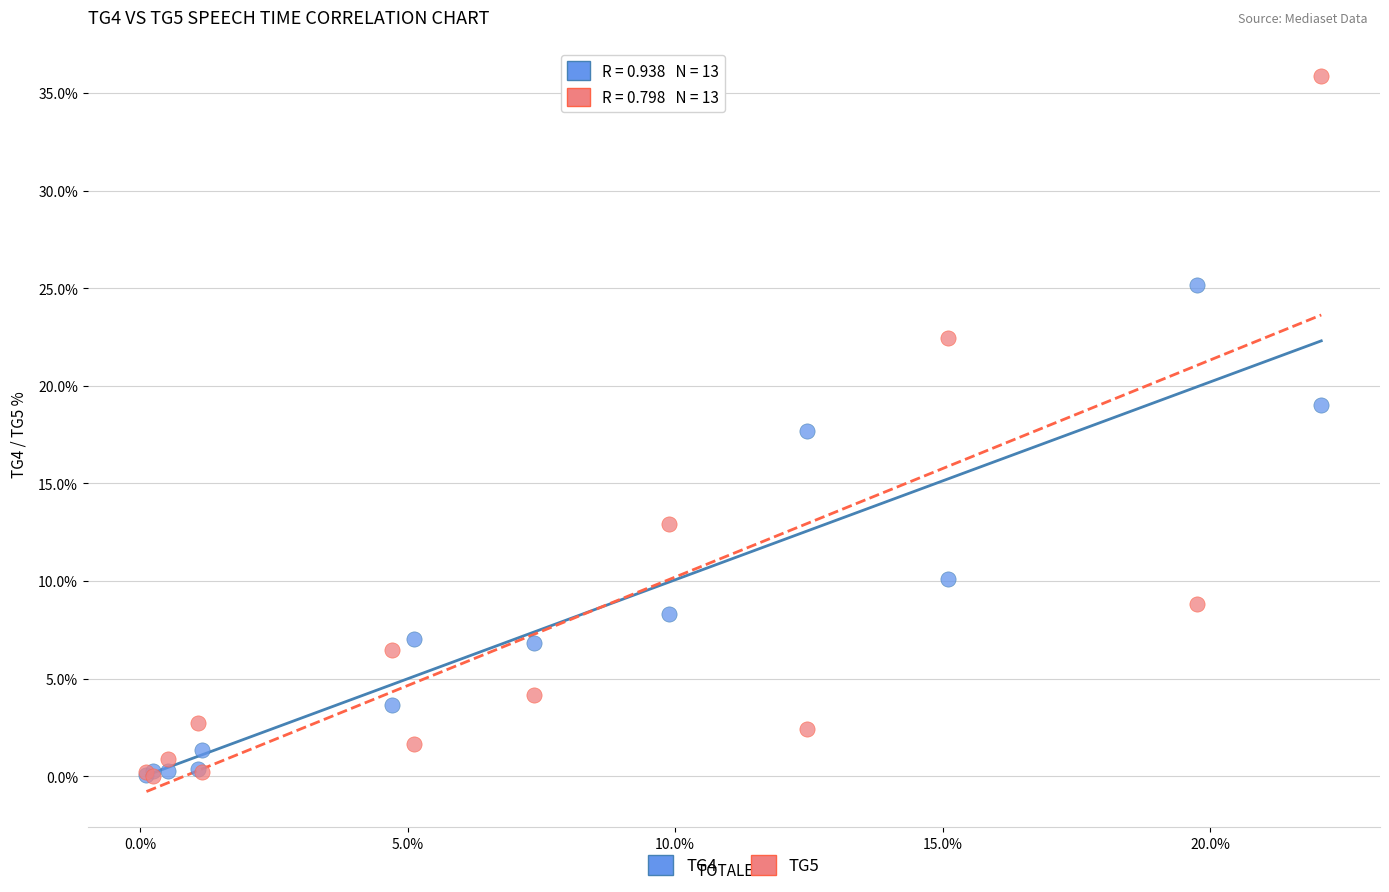

In the TG5 series, what Y value is closest to 17?

12.9